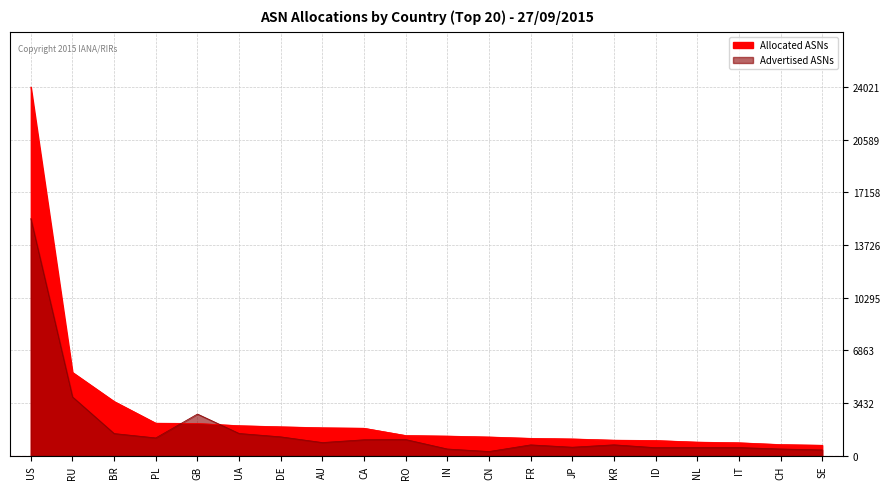

At which label is Allocated ASNs closest to 12354?

RU